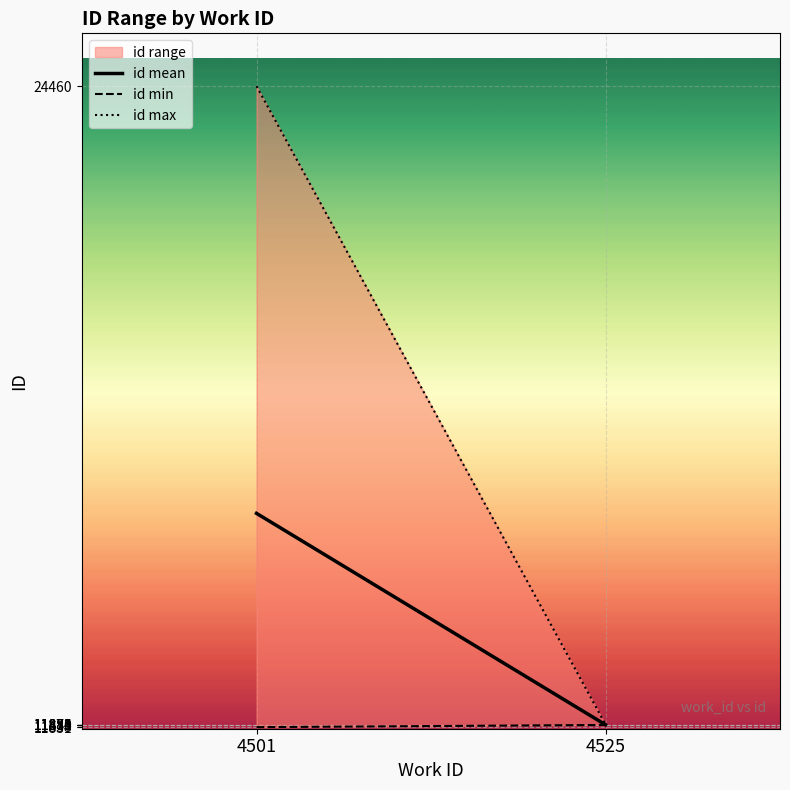

What is the value of the id min point at the 2nd from the left?

11874.0